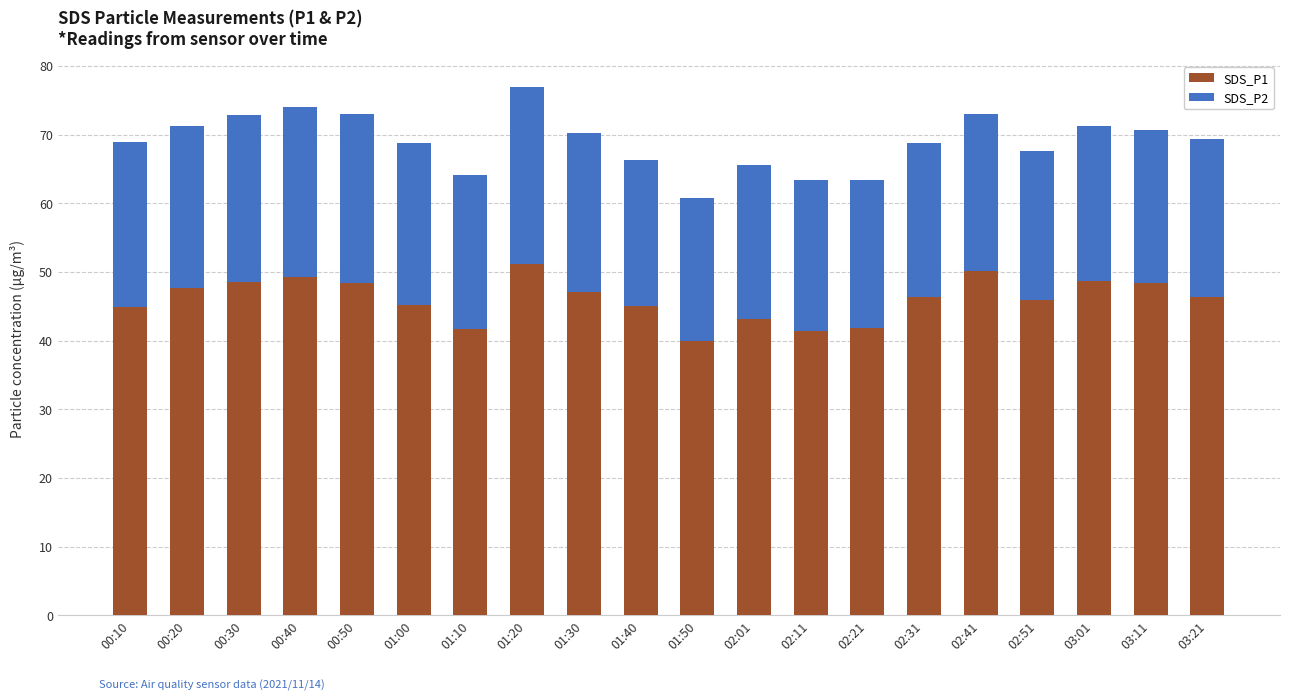

The value of SDS_P1 at 02:21 is 72.3. True or false?

False